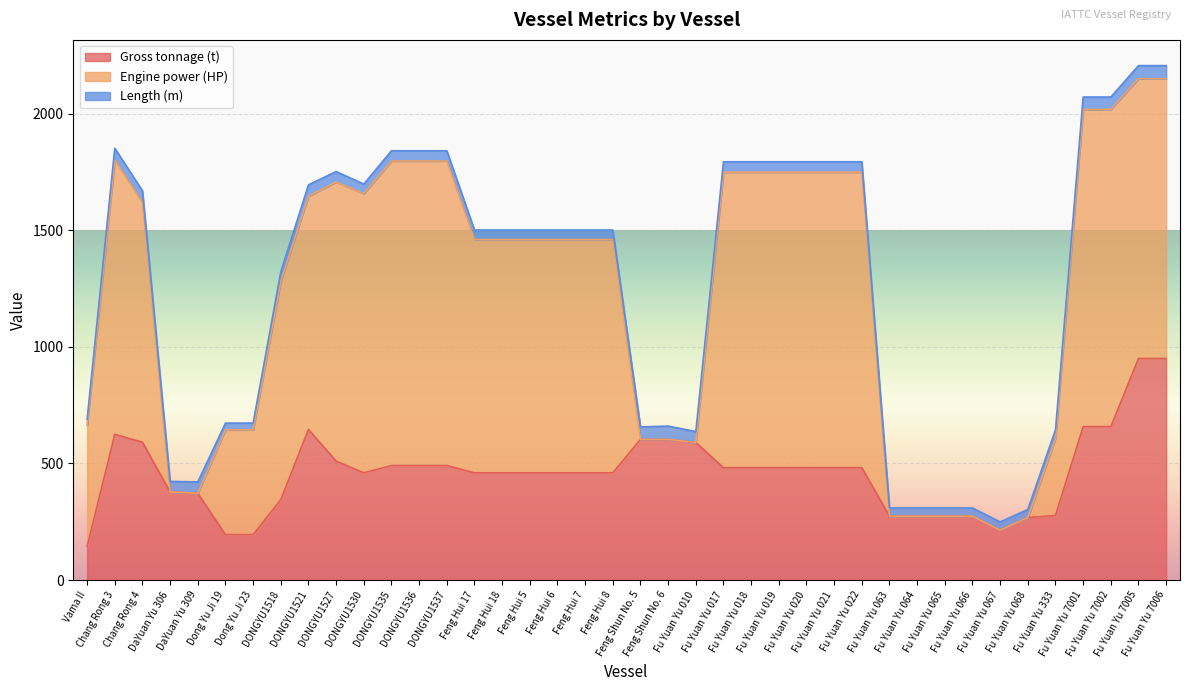

Where is the first local maximum for Gross tonnage (t)?

Chang Rong 3